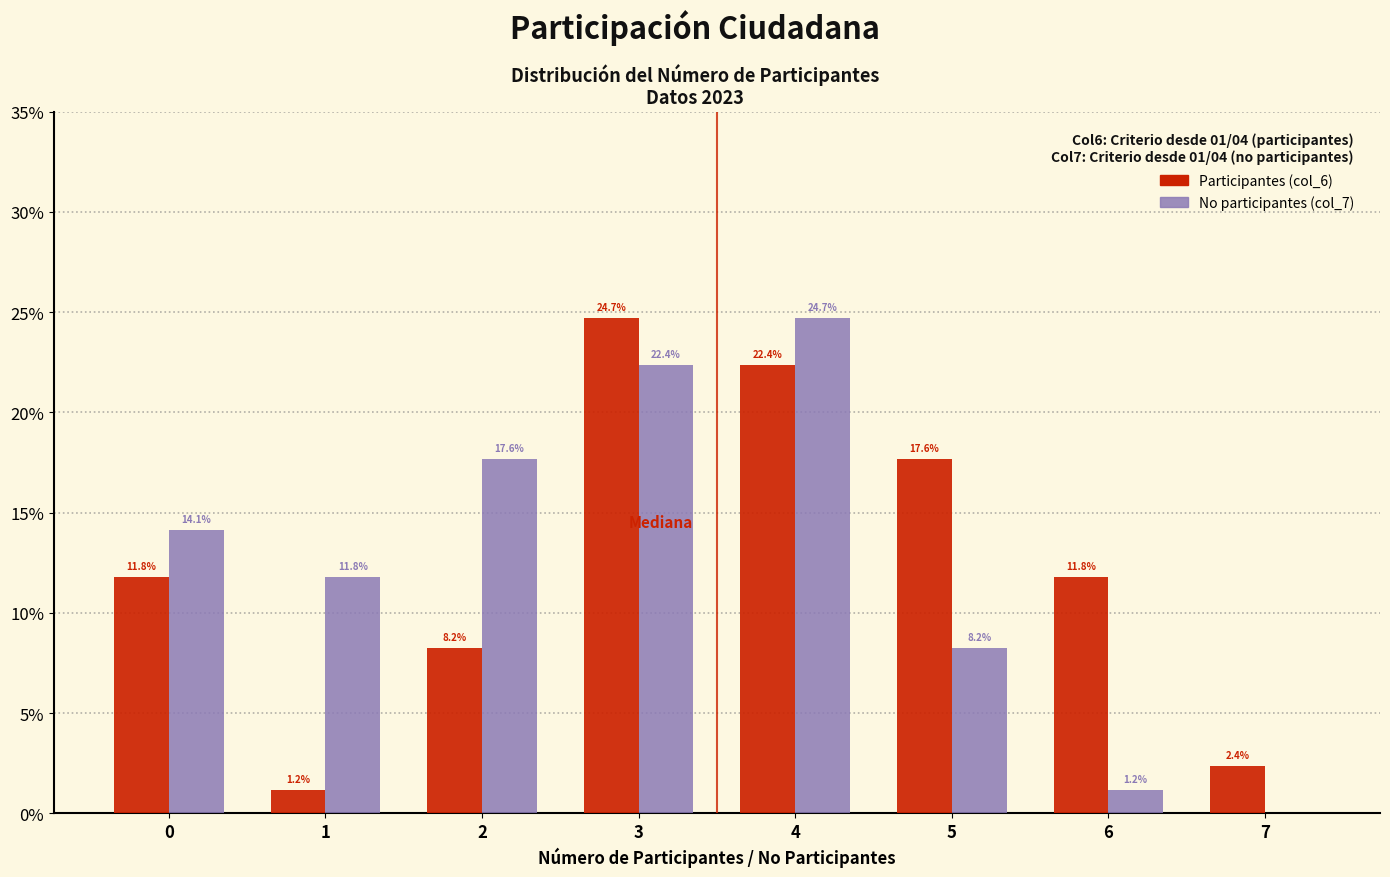

What is the total value across all series at 0?

25.9